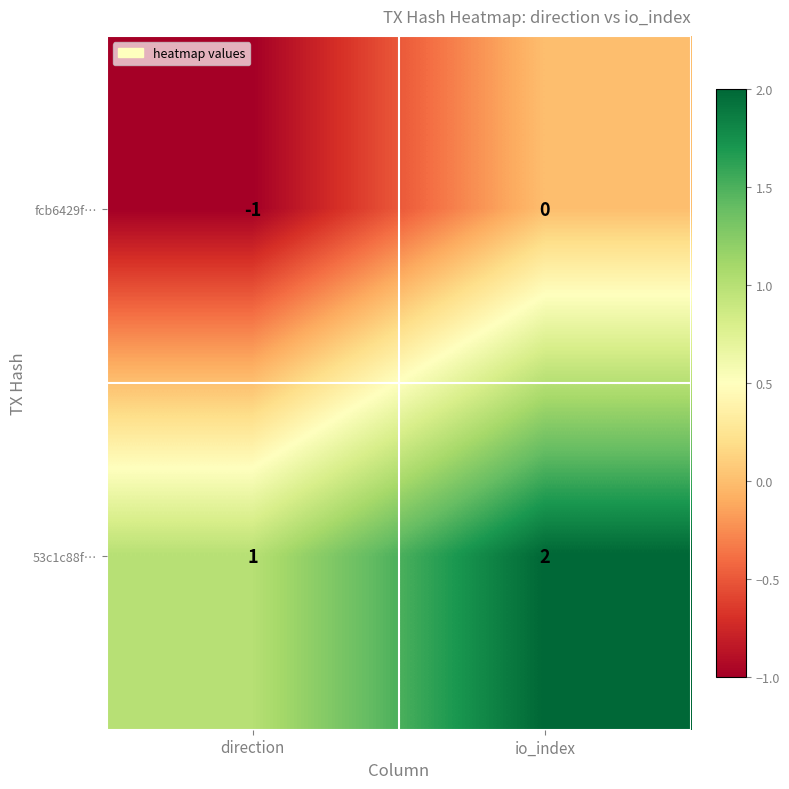

What is the difference between the highest and lowest values at direction?

2